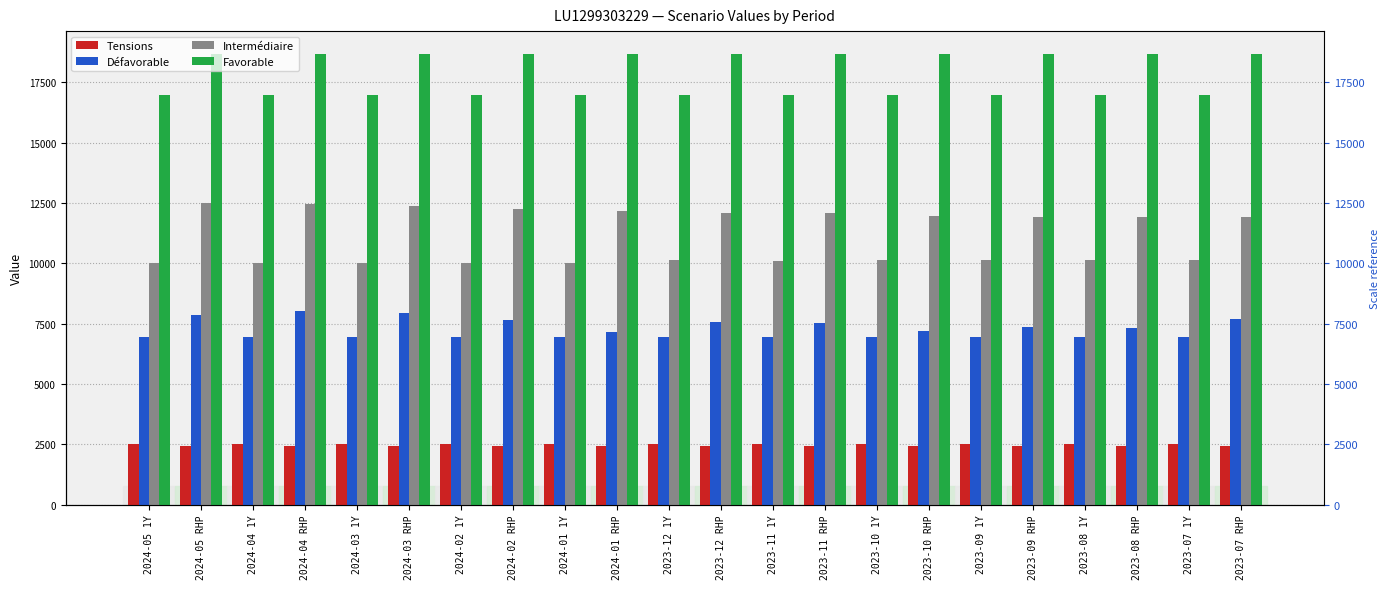

What is the total value across all series at 2023-09 RHP?

40430